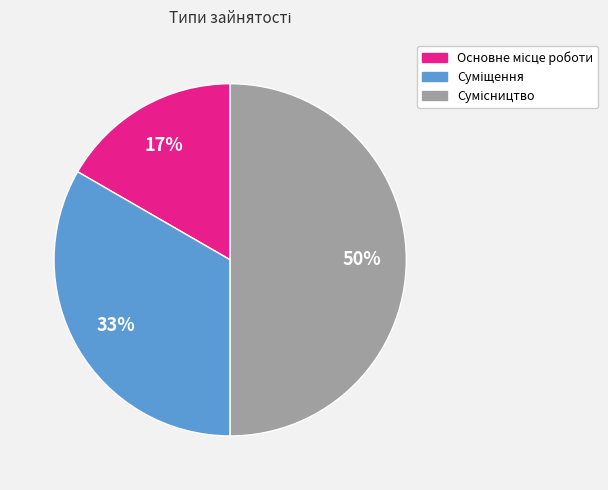

To the nearest percent, what is the difference between the largest and smallest slice percentages?

33%